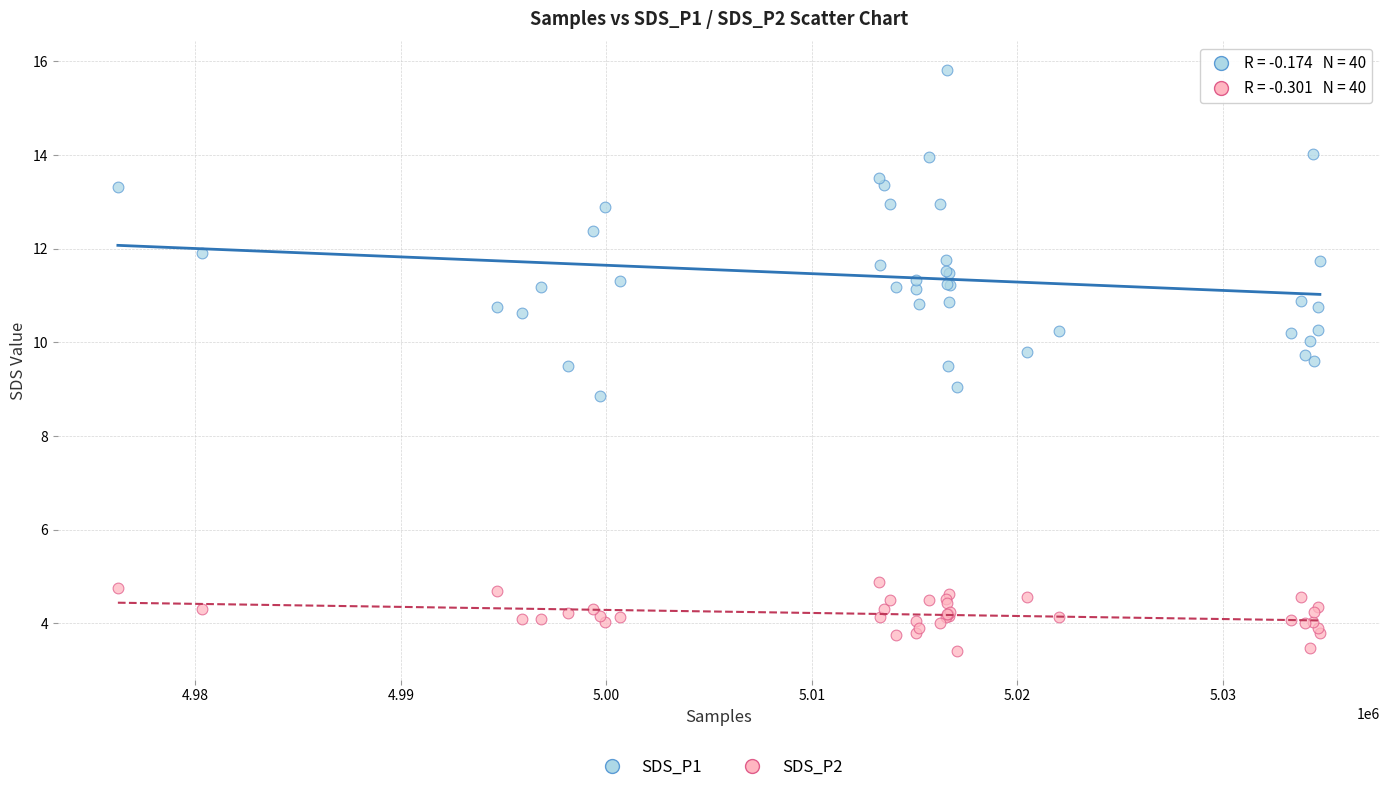

Which series reaches the minimum Y coordinate?

SDS_P2